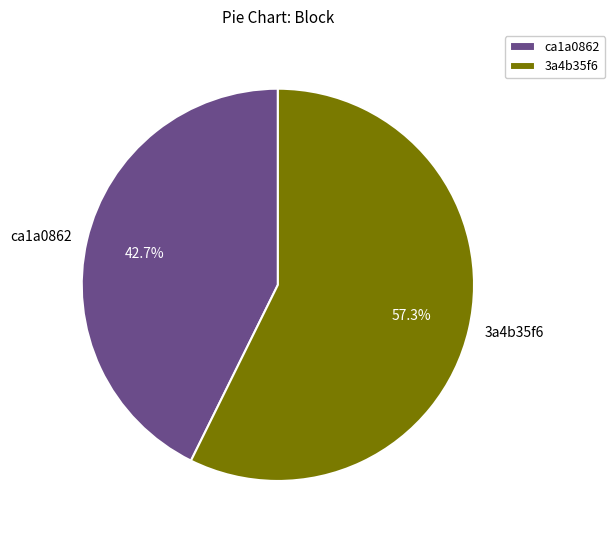

Count the number of slices in the pie.

2